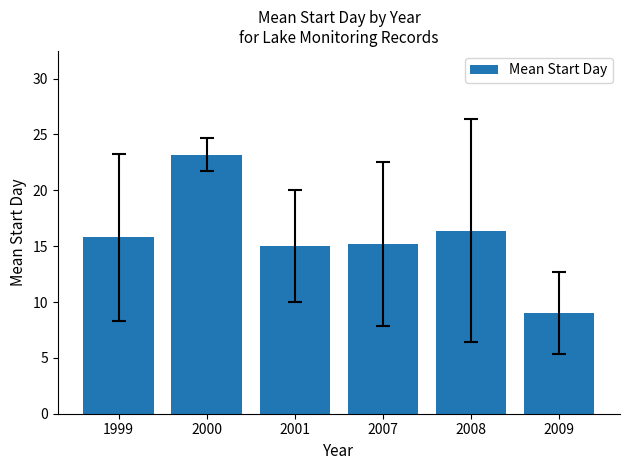

Count the number of categories in the chart.

6